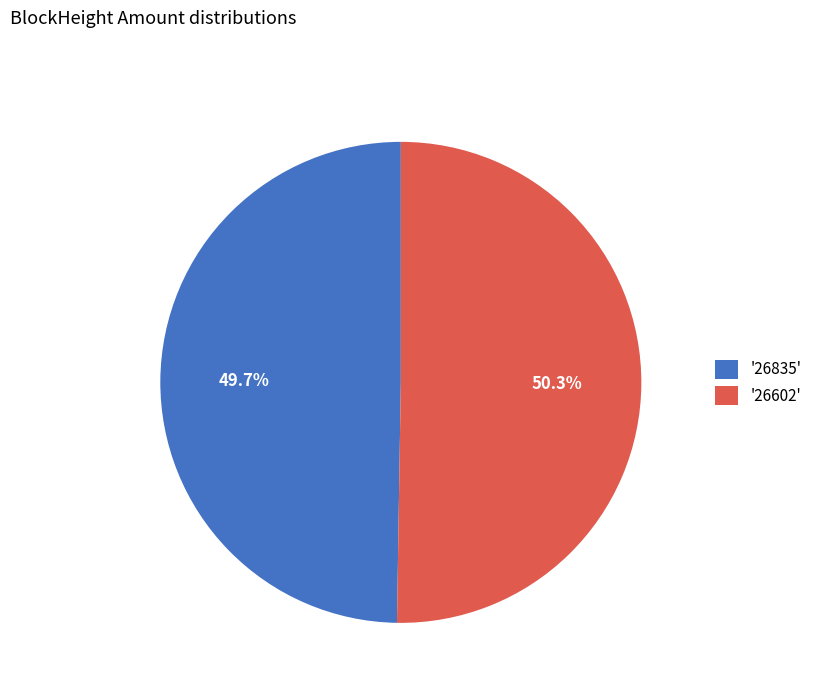

What is the smallest slice in the pie chart?

'26835'